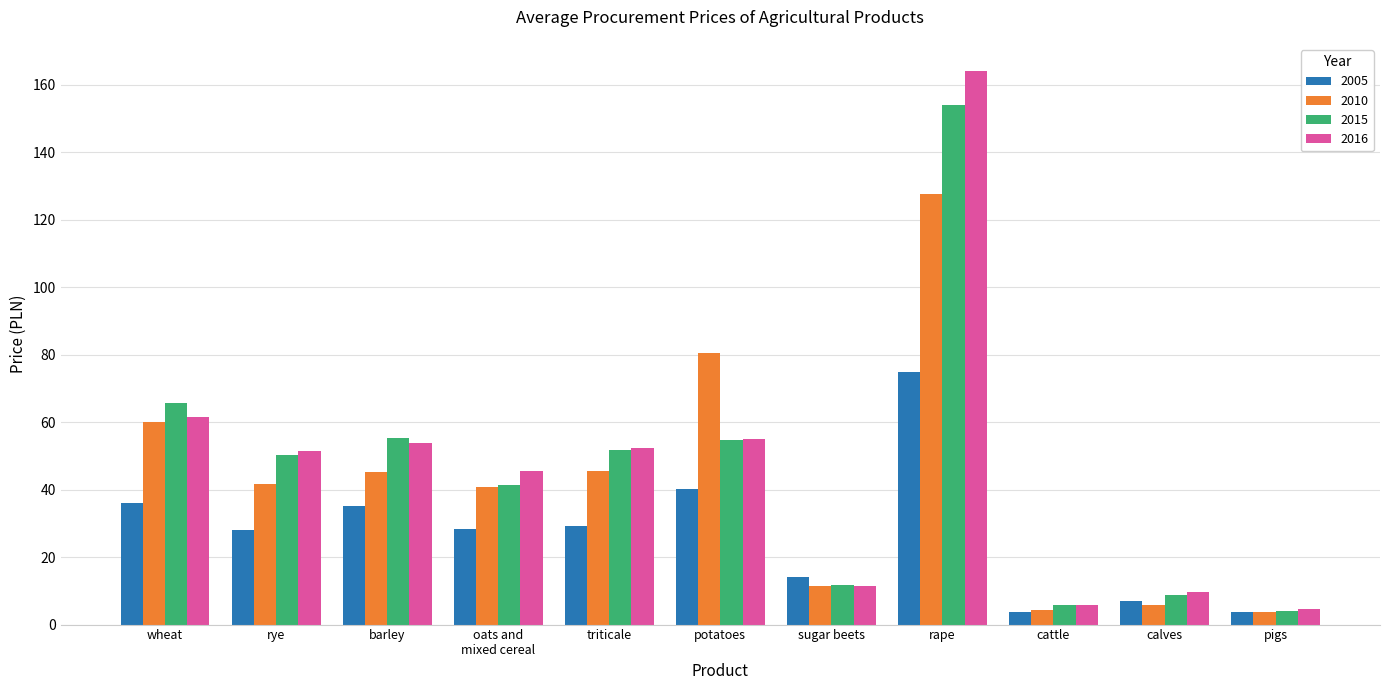

Is it true that 2015 equals 25.5 at oats and
mixed cereal?

False